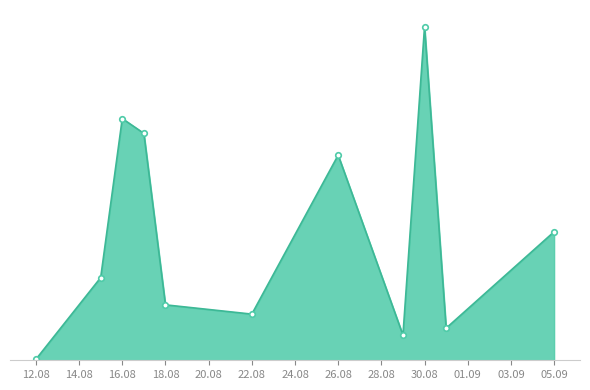

Does the chart have visible grid lines?

No